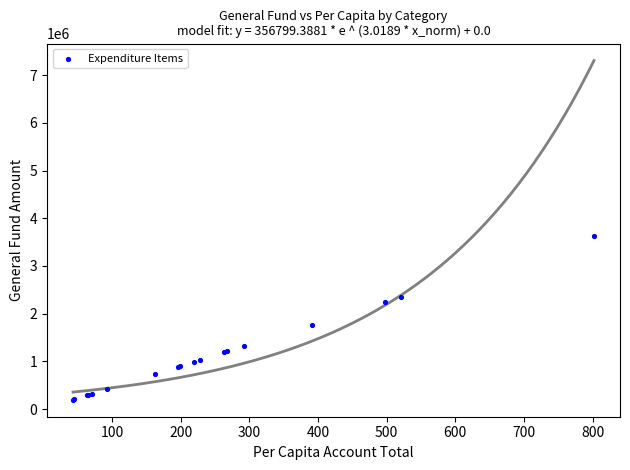

What Y value in the scatter plot is closest to 1911920?

1770551